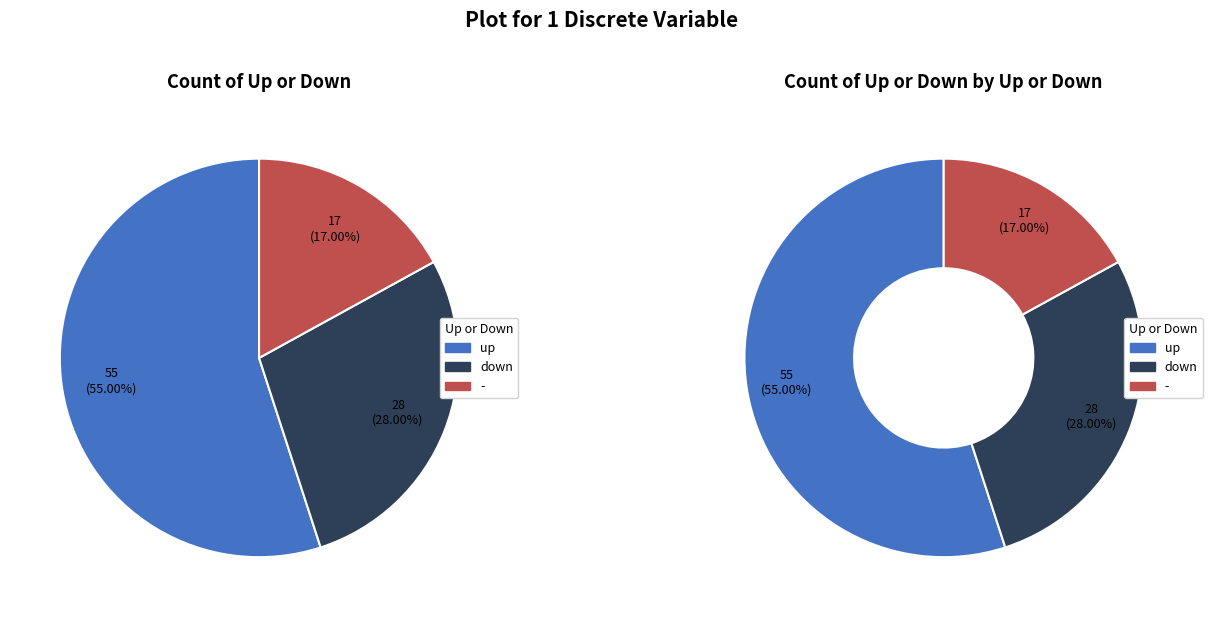

To the nearest percent, what is the difference between the largest and smallest slice percentages?

38%